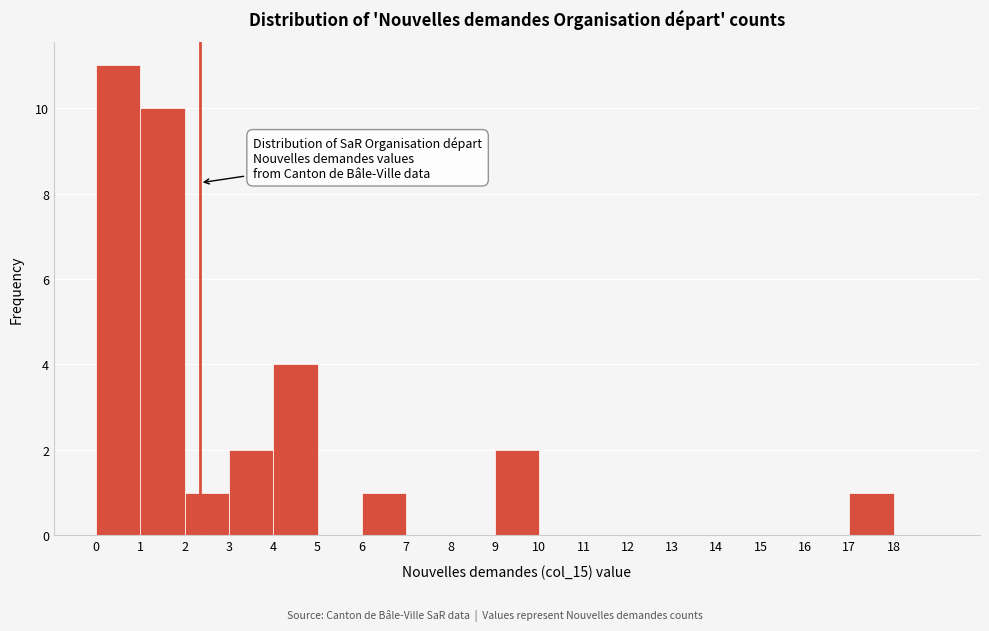

Over which range of the x-axis is the bar tallest?

0 to 1